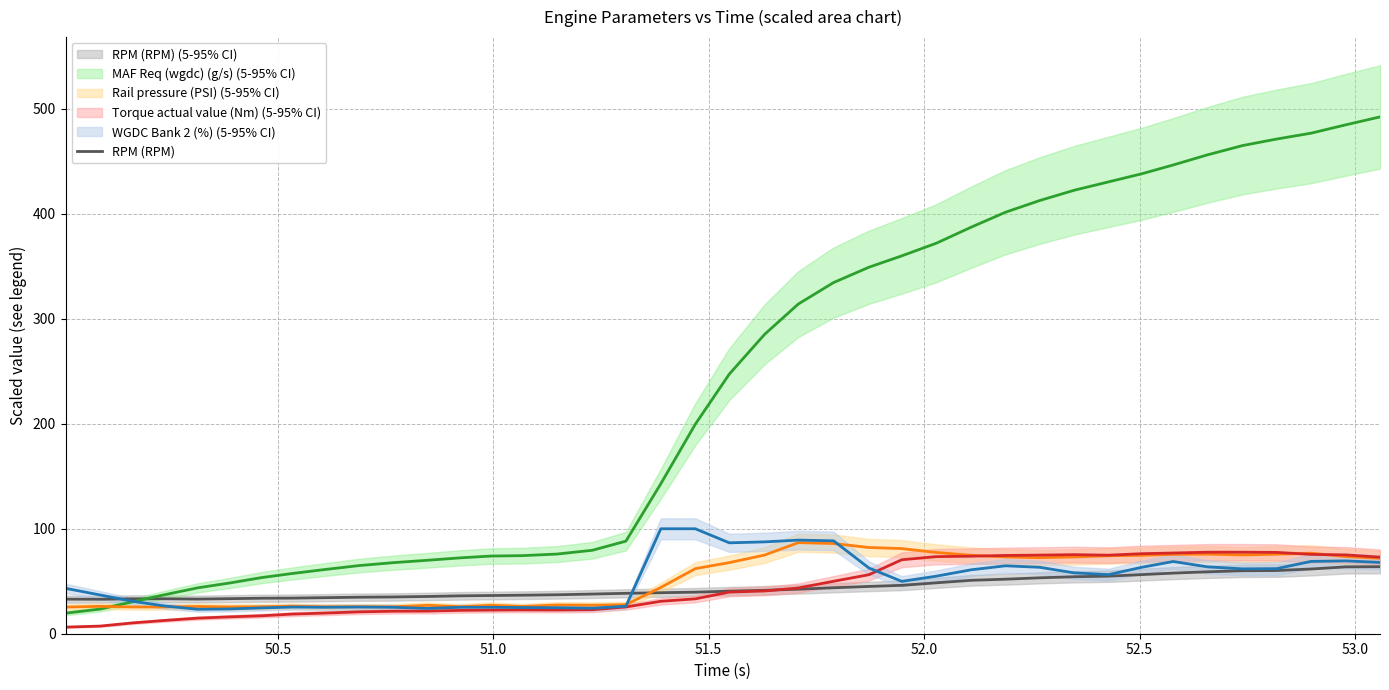

Which series has the largest total across all categories?

MAF Req (wgdc) (g/s)